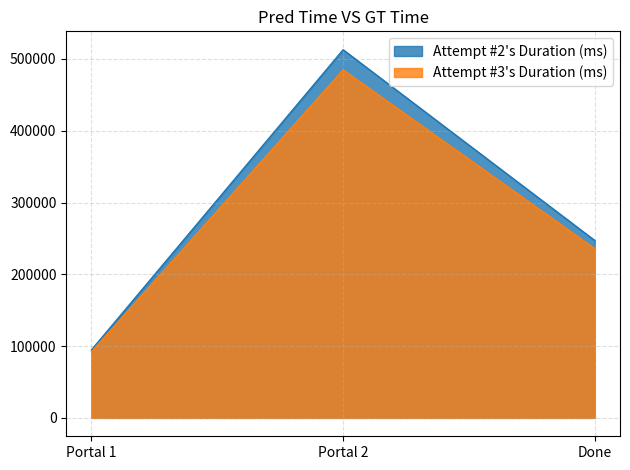

What is the maximum value shown in the chart?

512796